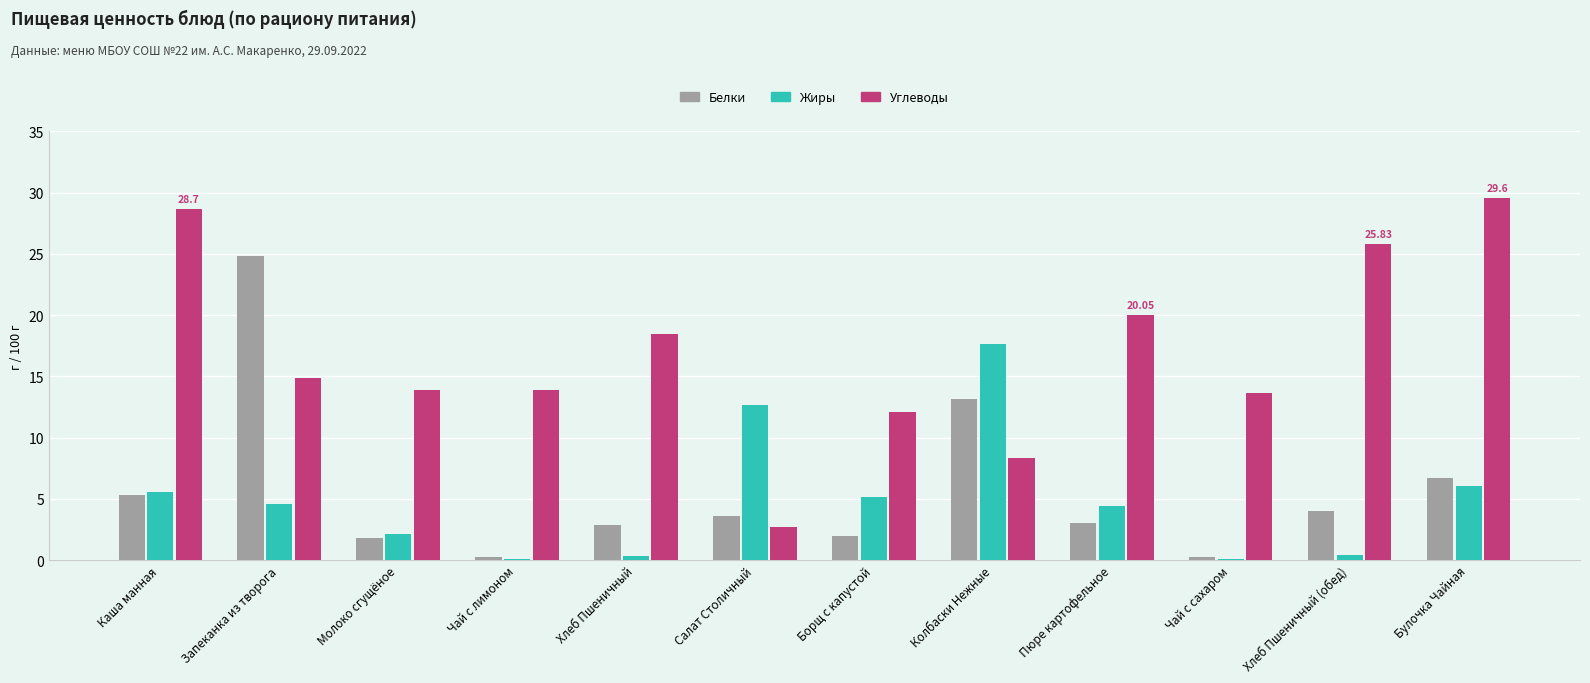

What is the sum of all Жиры values?

59.0